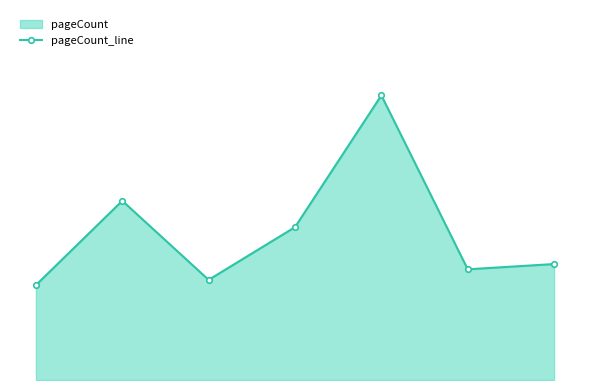

Rank the categories by value from highest to lowest.

4, 1, 3, 6, 5, 2, 0